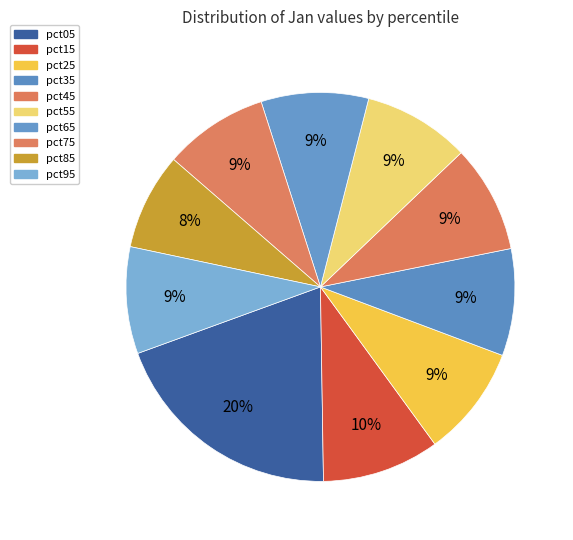

To the nearest percent, what percentage of the pie is pct15?

10%